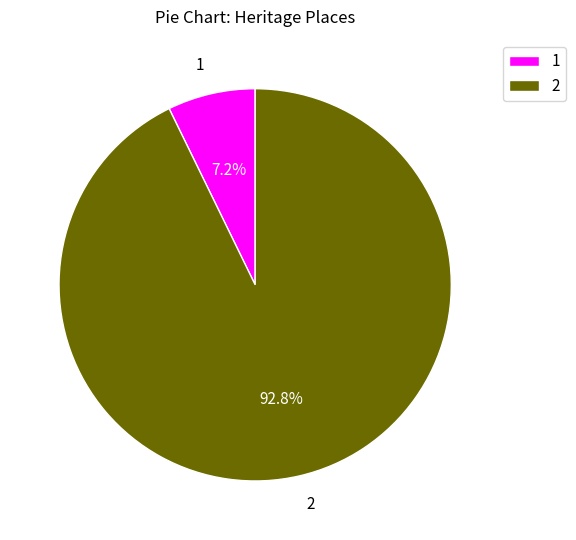

Is 1 the majority of the pie?

No